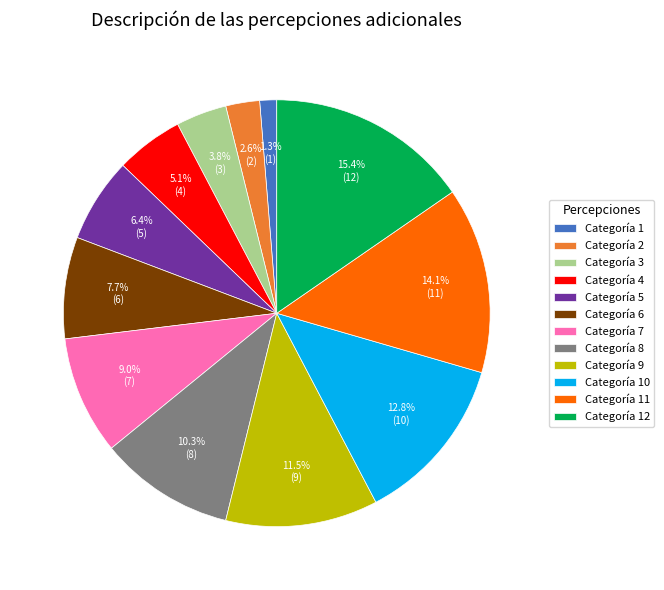

Is there any slice that represents more than half of the pie?

No